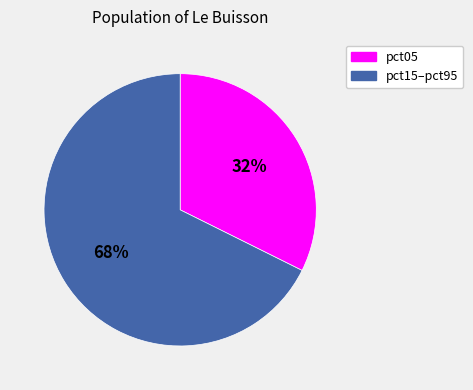

Combined, do pct05 and pct15–pct95 account for over 50%?

Yes